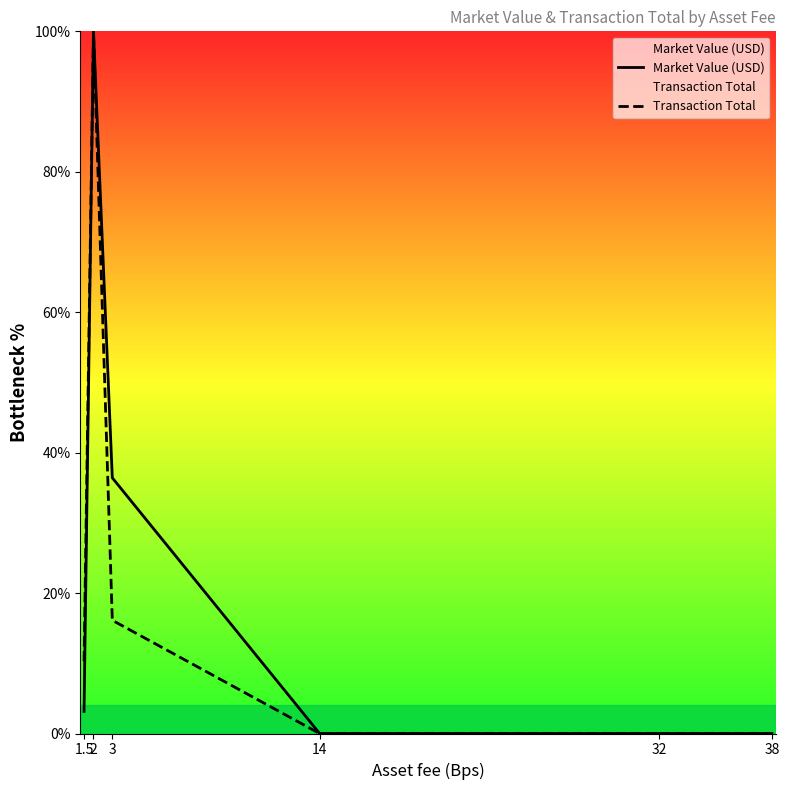

How many lines are shown in the chart?

2